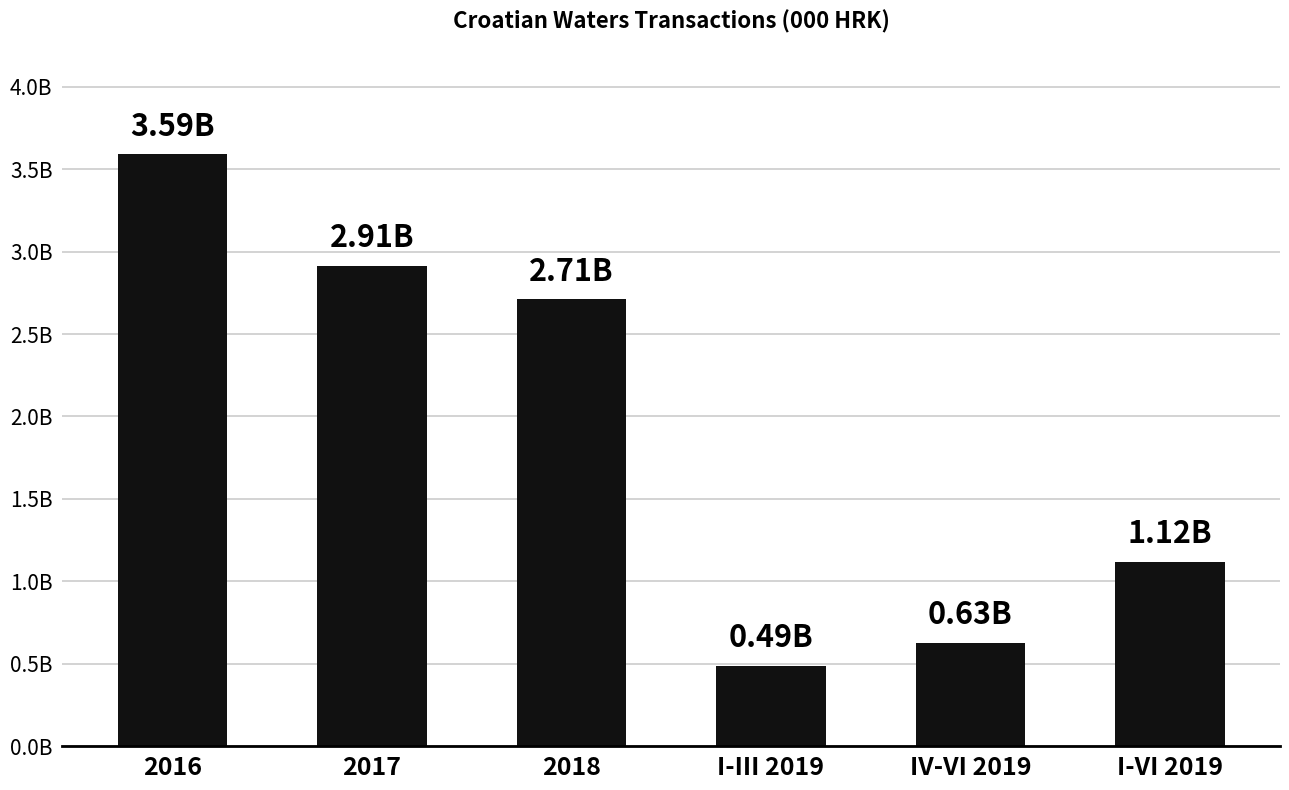

Are the bars horizontal?

No